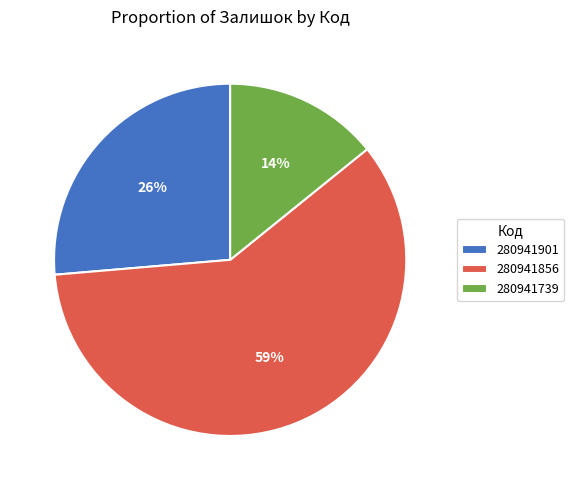

To the nearest percent, what is the average slice percentage?

33%